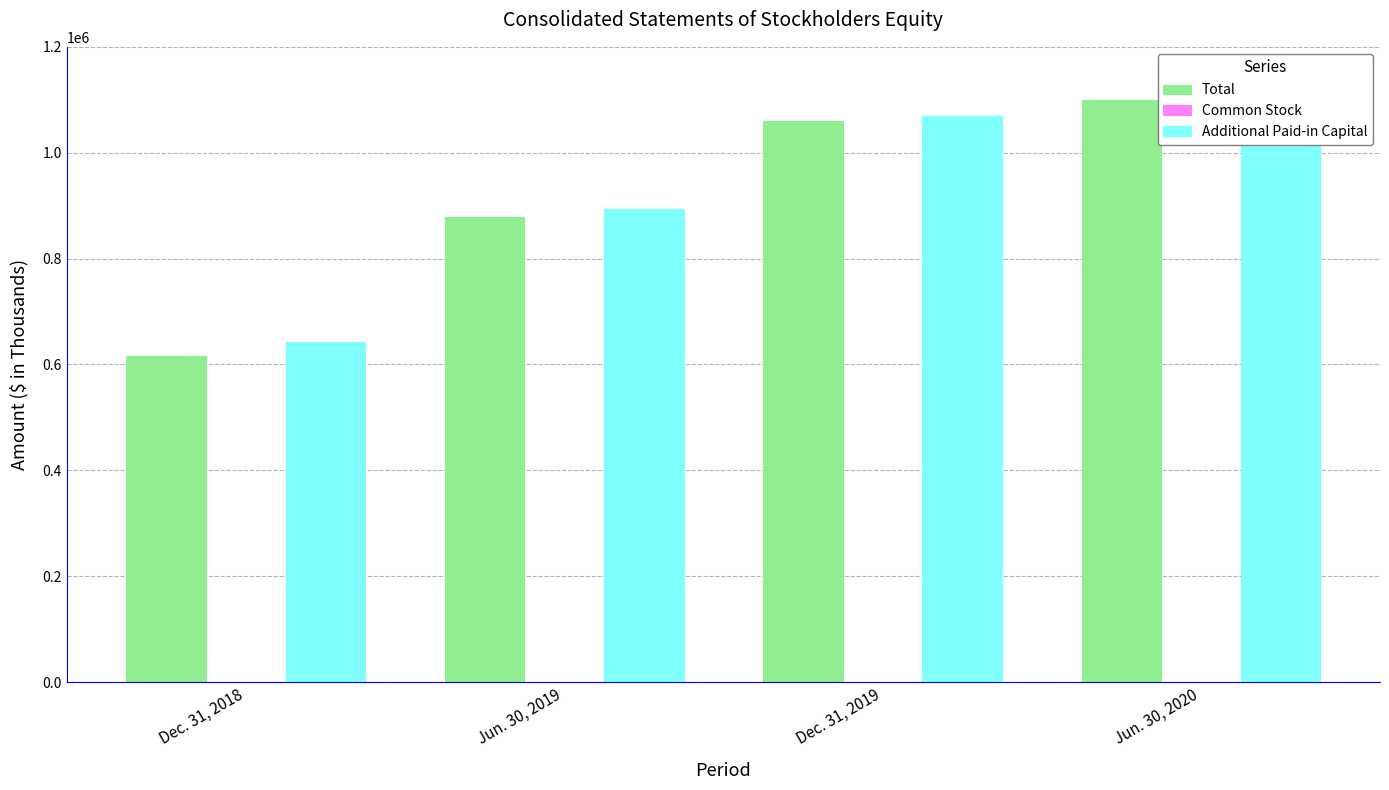

Where is Common Stock nearest to the value 482?

Jun. 30, 2019